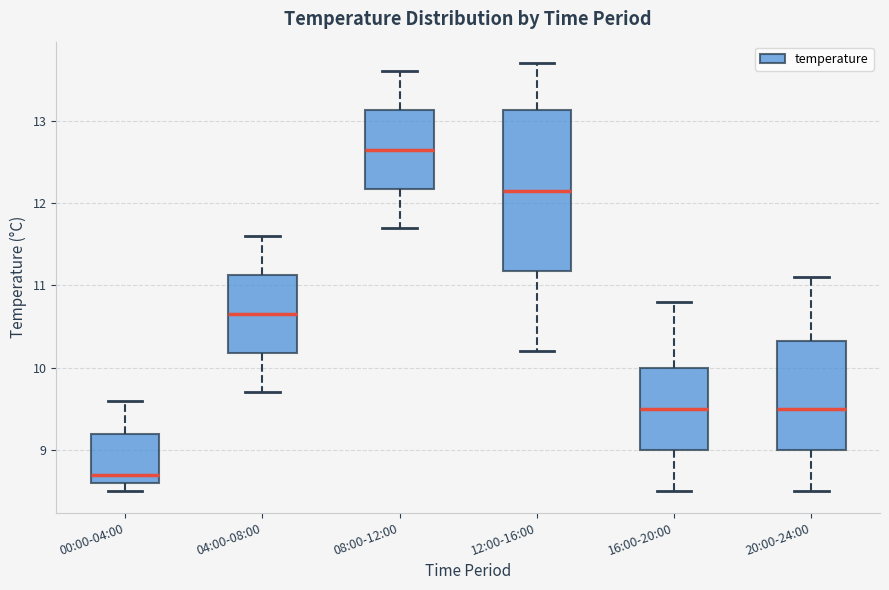

Comparing the boxes themselves (not the whiskers), which one is the tallest?

12:00-16:00